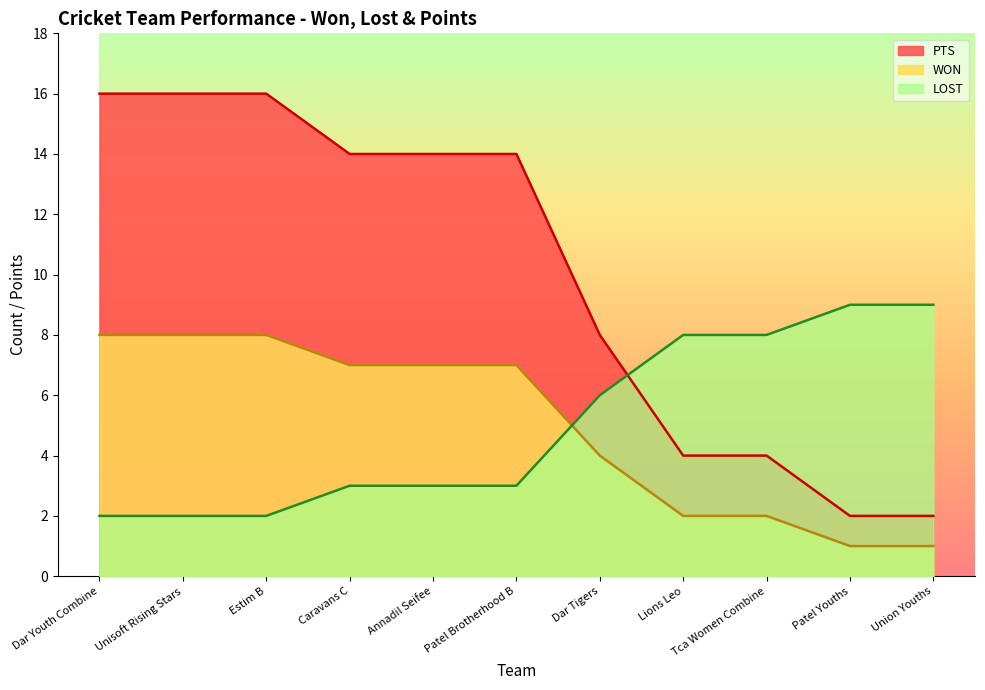

Which series changed the most between Patel Brotherhood B and Dar Tigers?

PTS